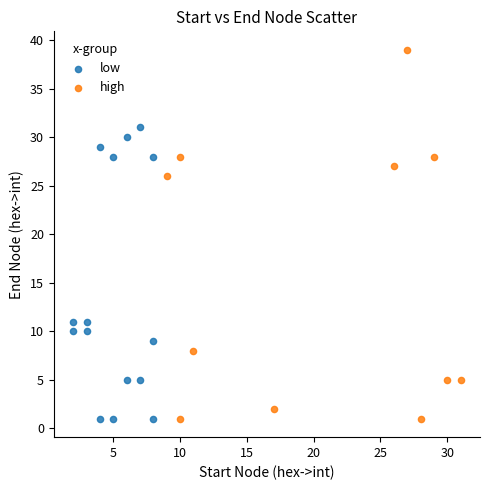

Which series has the largest Y range (max minus min)?

high